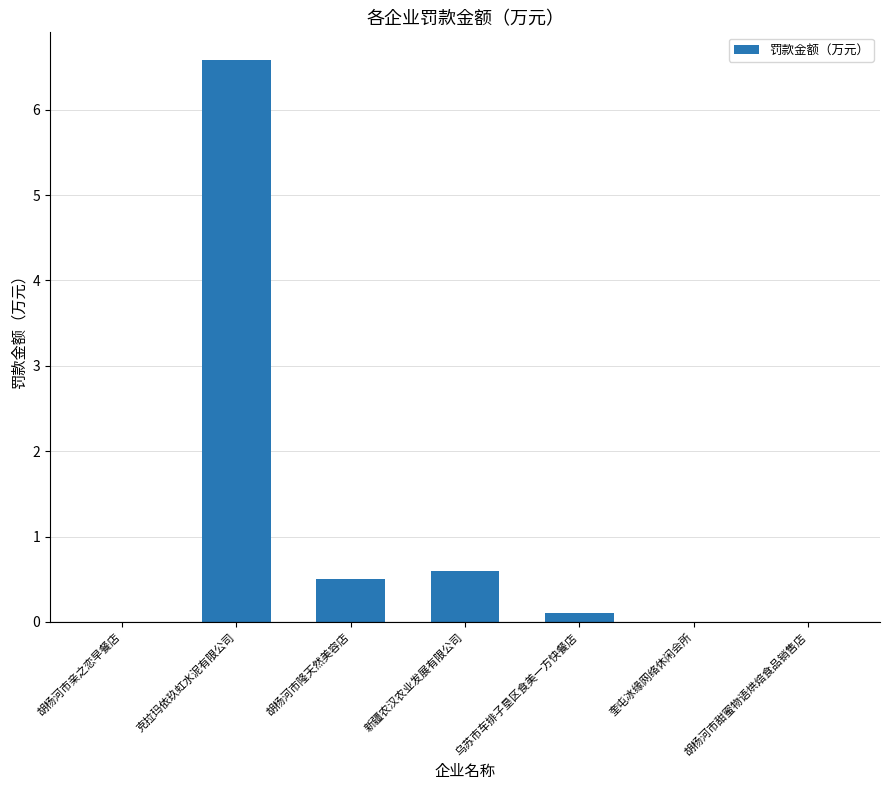

Which category has the highest value across all series?

克拉玛依玖虹水泥有限公司